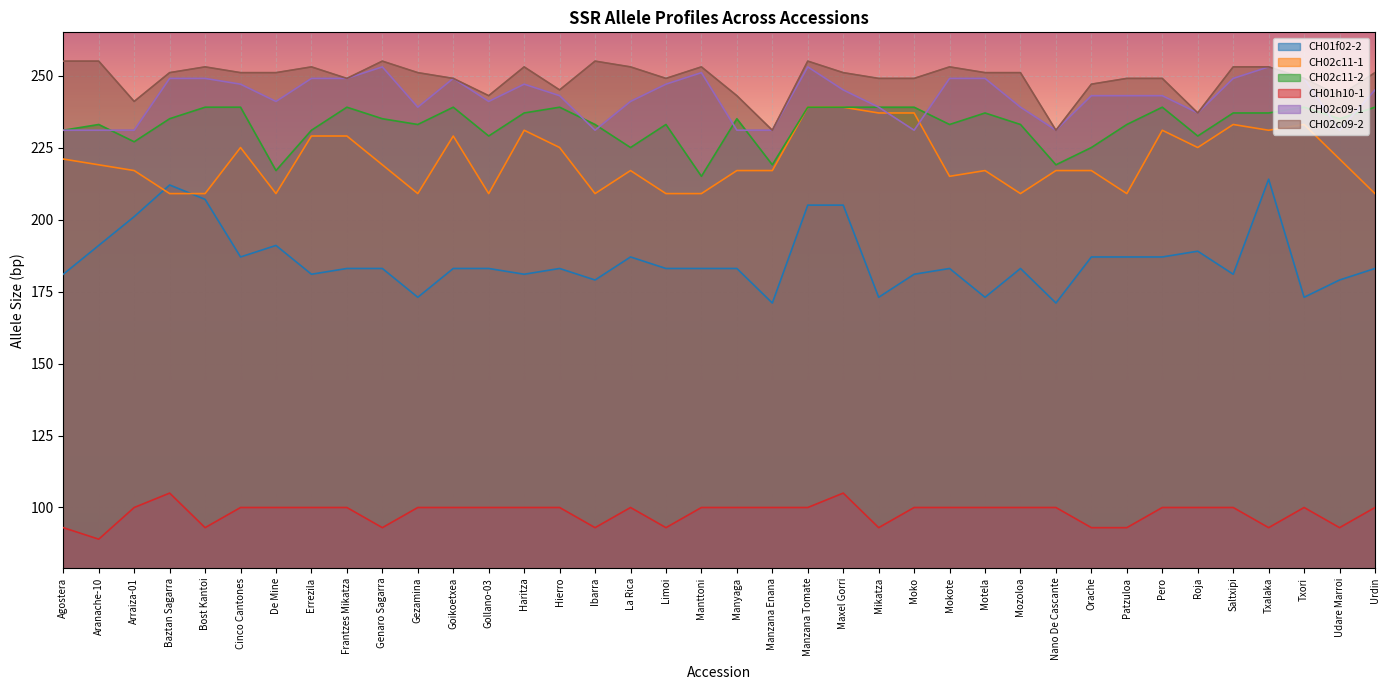

What is the total value across all series at Genaro Sagarra?

1238